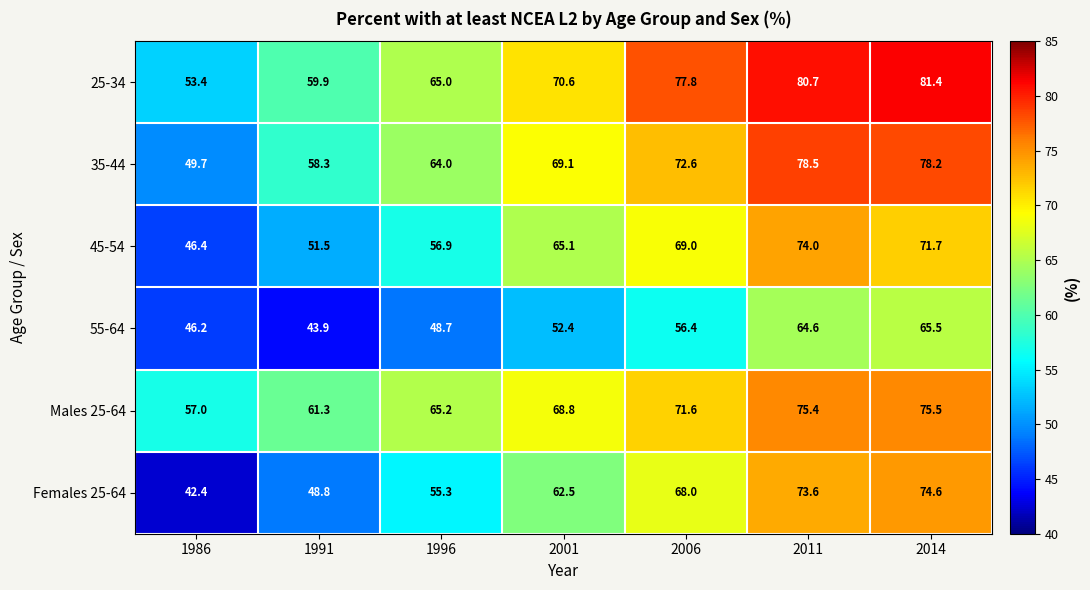

Which category has the lowest value across all series?

1986